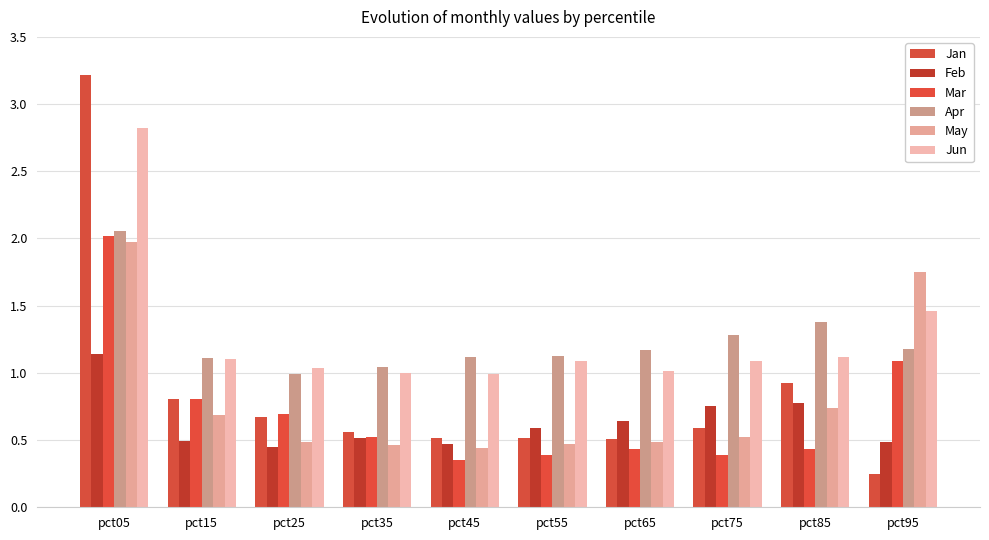

What is the sum of the Mar values at pct35 and pct45?

0.9